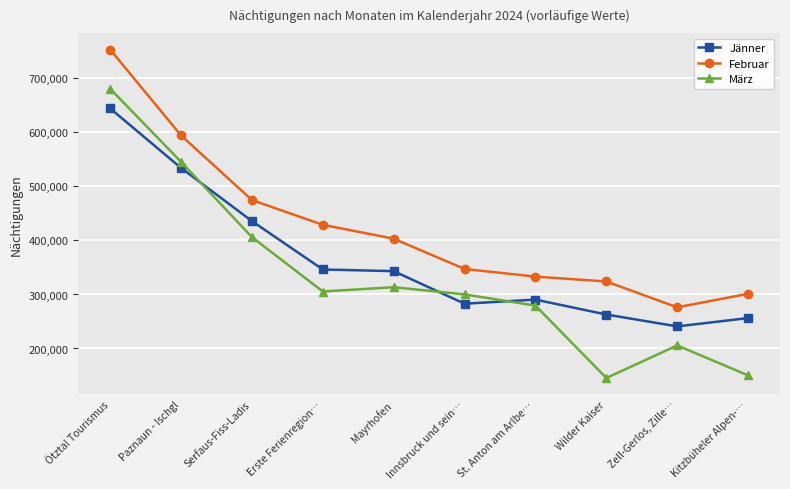

Is it true that Jänner equals 459291 at Innsbruck und sein…?

False